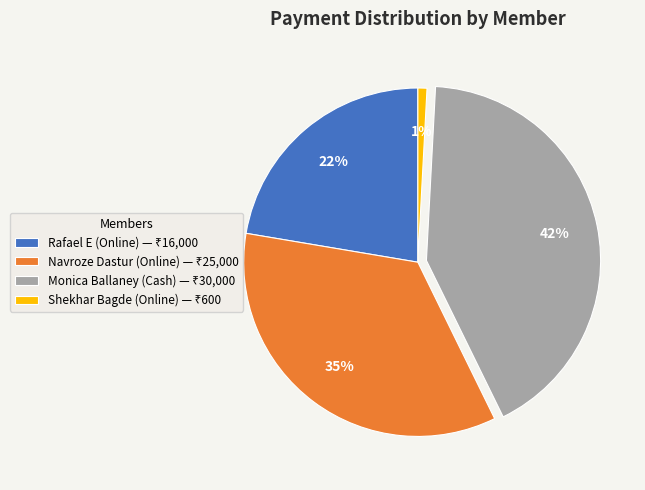

What is the largest slice in the pie chart?

Monica Ballaney (Cash)